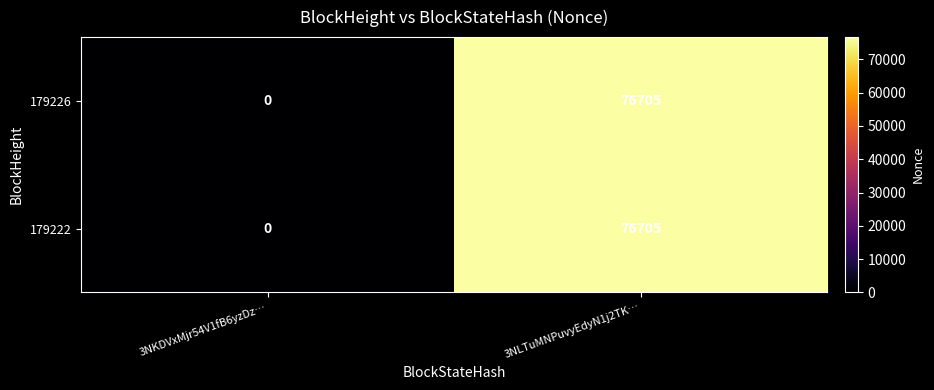

The 179226 series shows 31150 at 3NLTuMNPuvyEdyN1j2TK…. True or false?

False